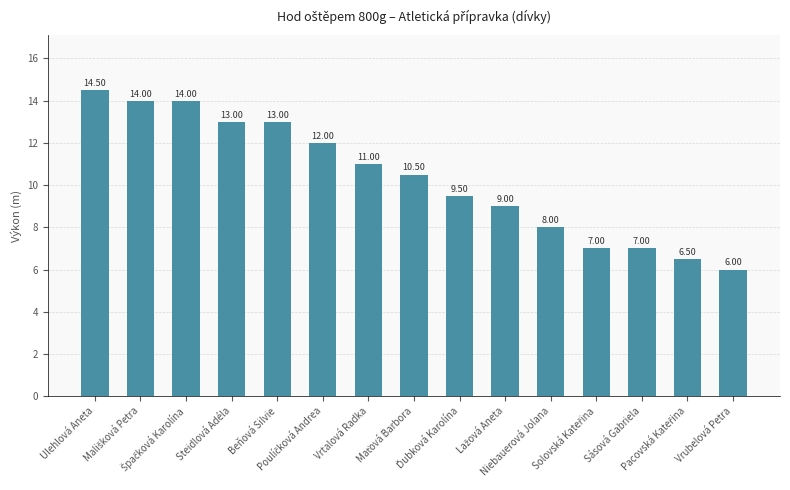

What is the sum of all values?

155.0